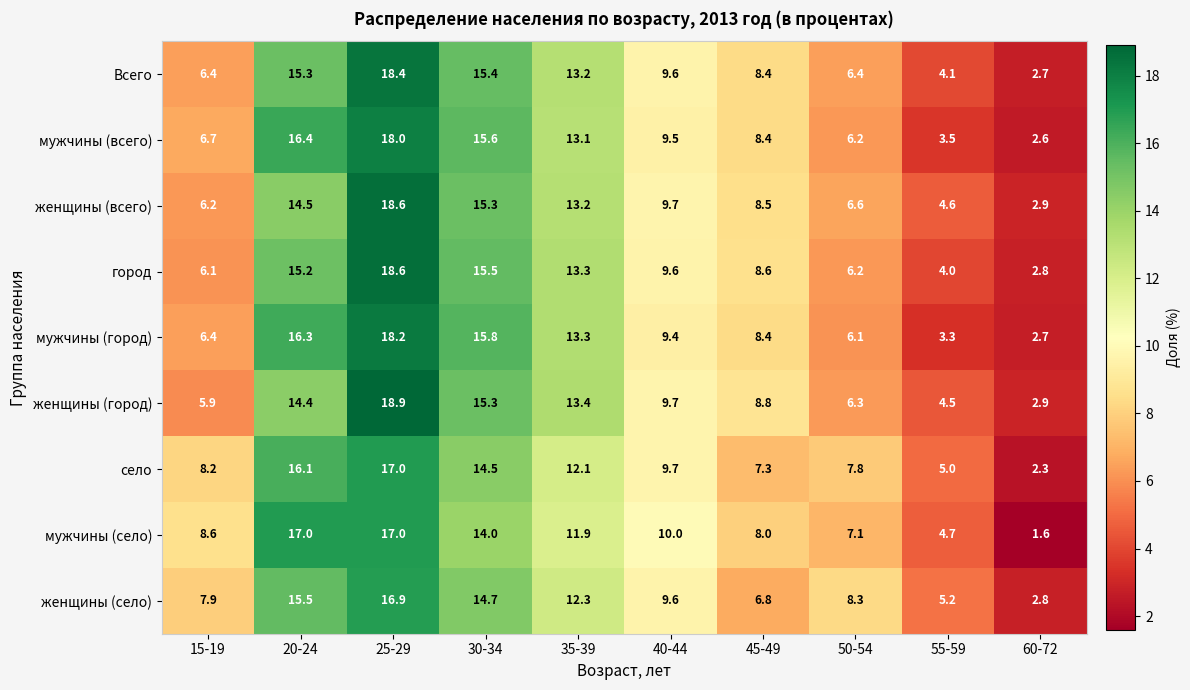

At which category is the sum across all series the highest?

25-29